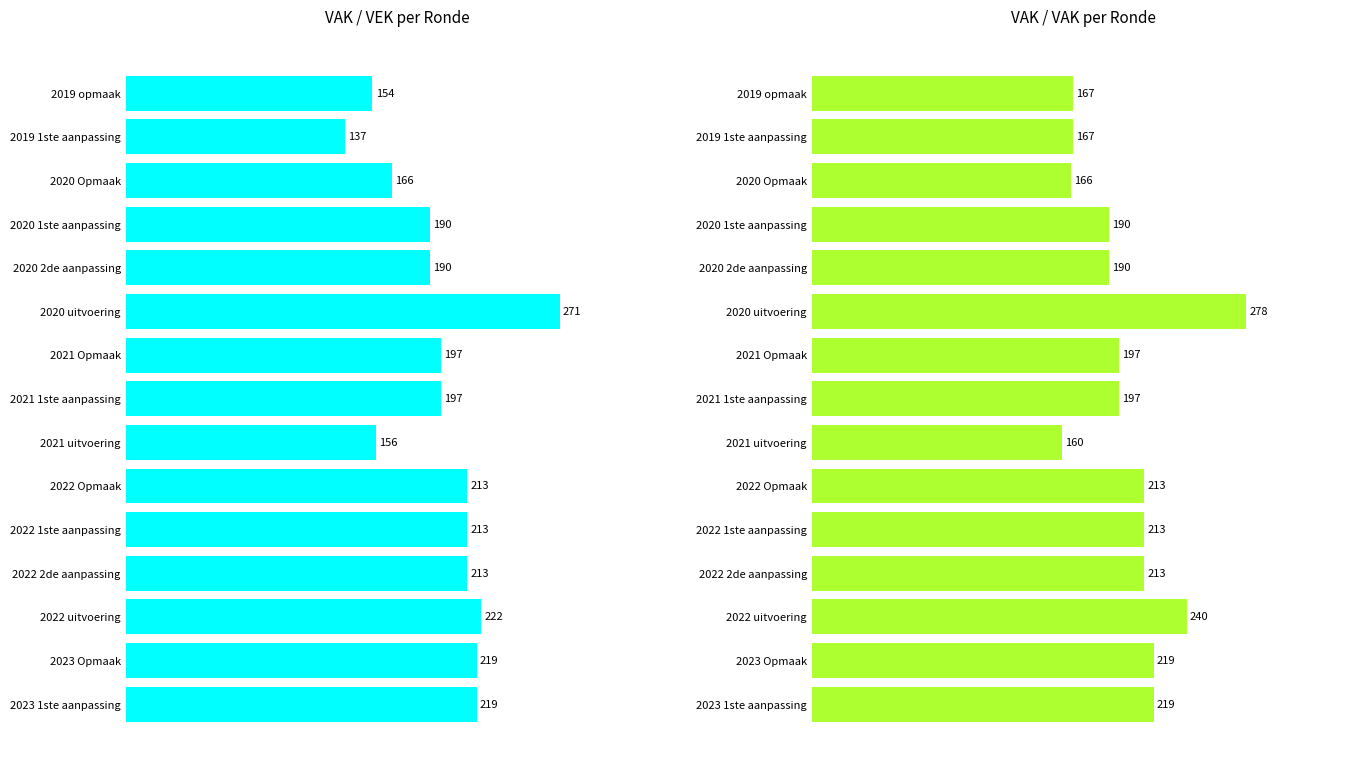

Reading left to right, extract all data points from this chart.

VEK: 154	137	166	190	190	271	197	197	156	213	213	213	222	219	219
VAK: 167	167	166	190	190	278	197	197	160	213	213	213	240	219	219